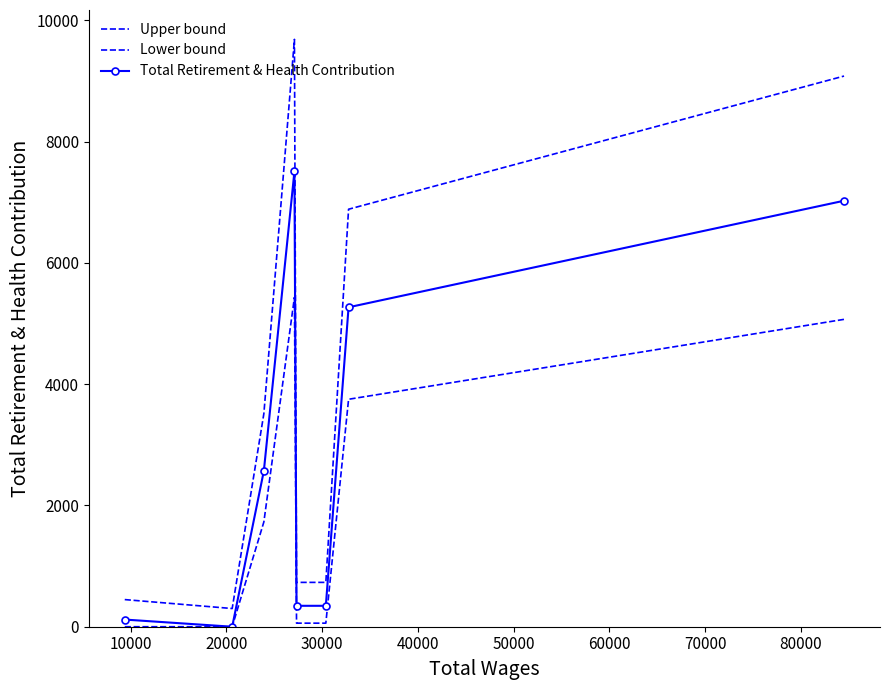

At how many categories does at least one series exceed 7678?

2